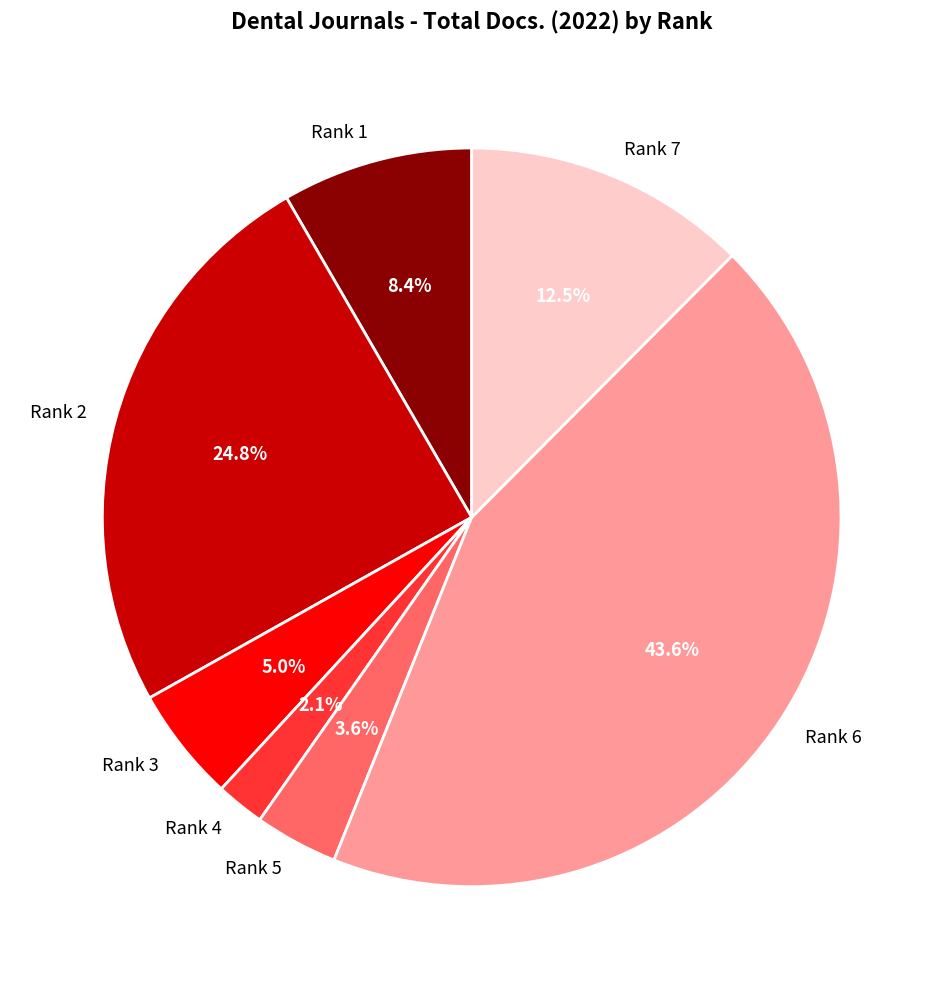

To the nearest percent, what is the average slice percentage?

14%